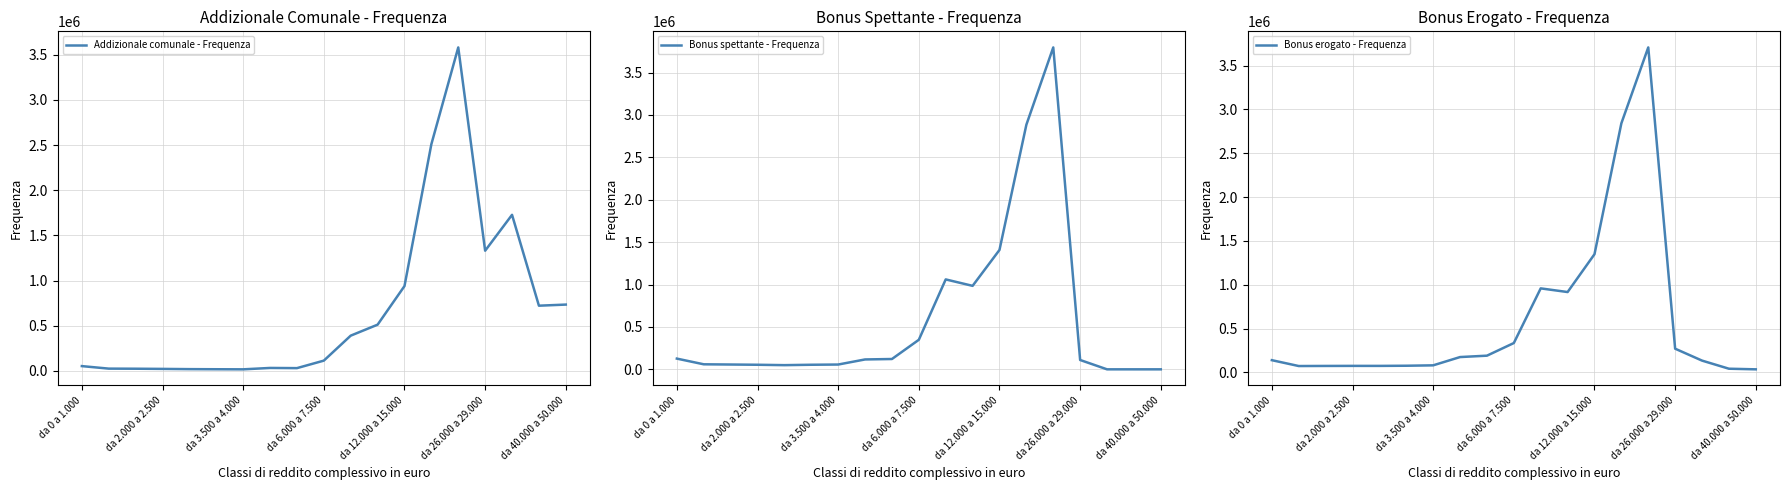

Reading left to right, what are all the values shown in this chart?

Addizionale comunale - Frequenza: 54104	26234	25159	23149	20582	19364	18393	33732	31704	114716	391087	512515	939416	2509119	3579503	1330689	1727602	722469	734678
Bonus spettante - Frequenza: 126524	59403	56742	53923	49389	54045	56591	116615	121791	348374	1060494	984596	1408156	2884609	3796388	110174	40	0	0
Bonus erogato - Frequenza: 139904	73102	74184	74841	74719	76492	81008	175501	191309	335394	958958	917109	1348521	2841996	3707512	270959	135074	42509	35448